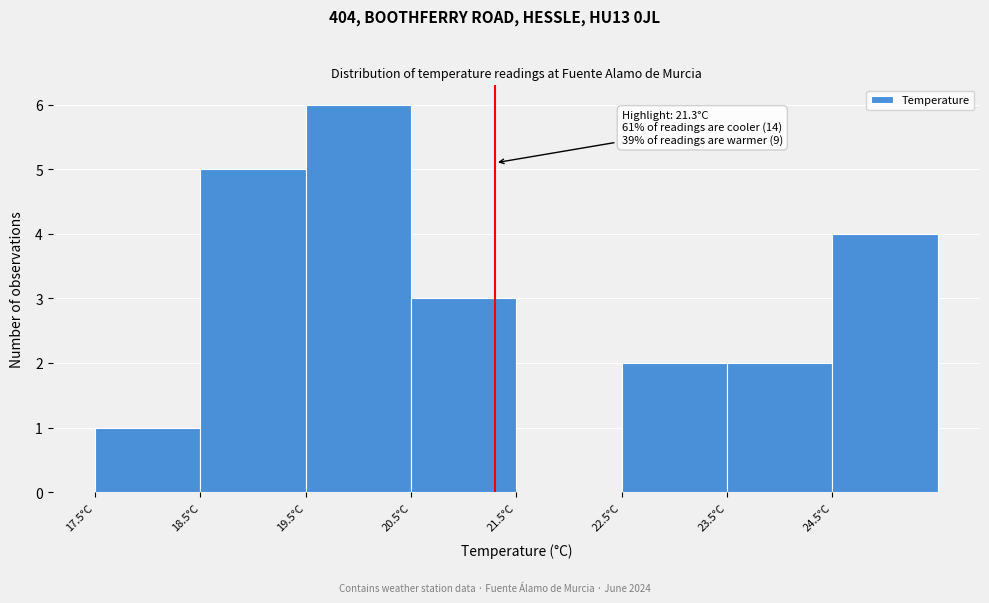

Over which range of the x-axis is the bar tallest?

19.5 to 20.5